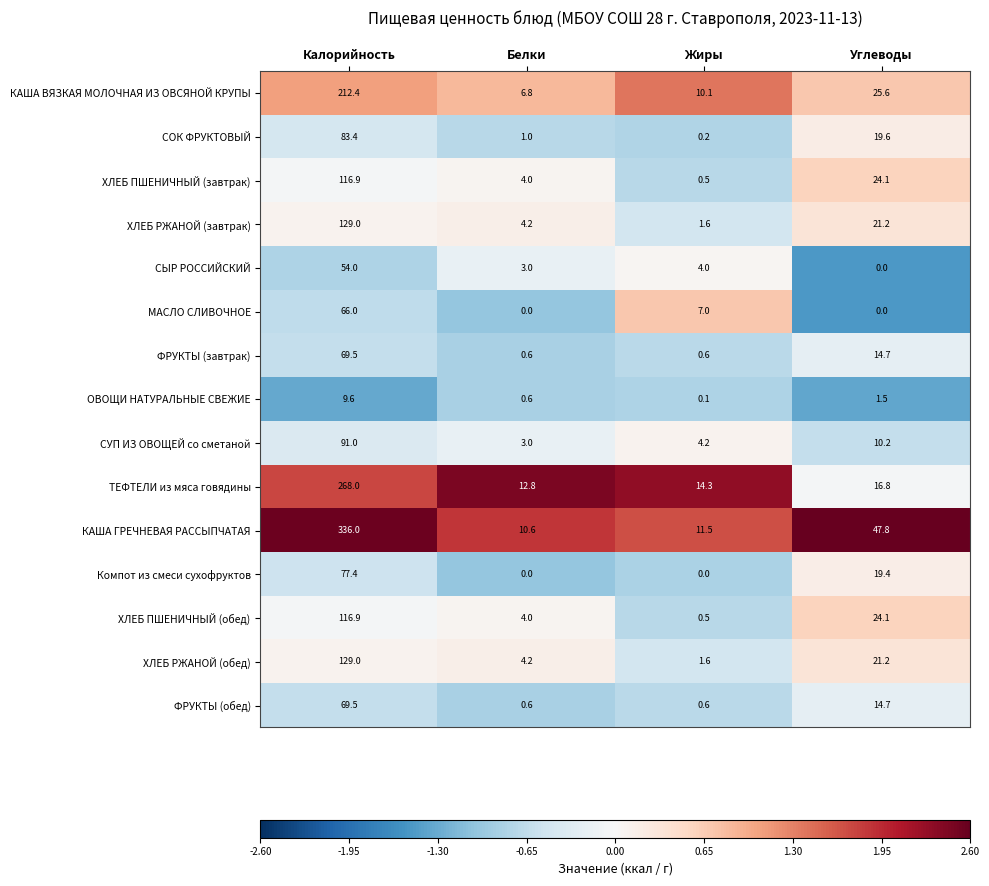

Which series has the largest range (max minus min)?

КАША ГРЕЧНЕВАЯ РАССЫПЧАТАЯ